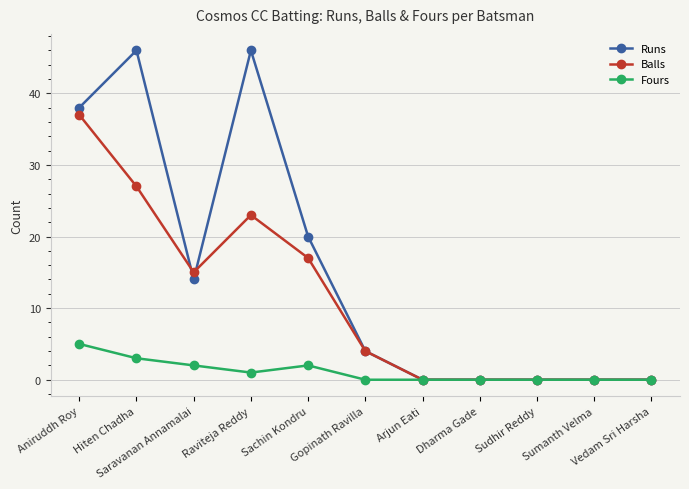

At how many categories does at least one series exceed 26?

3